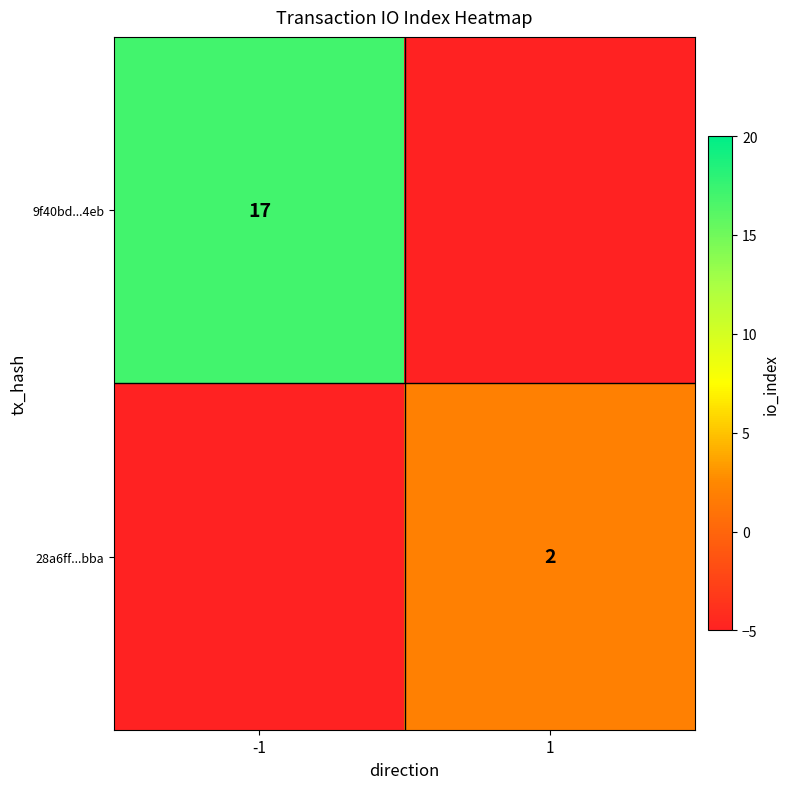

The 9f40bd...4eb series shows 17 at -1. True or false?

True